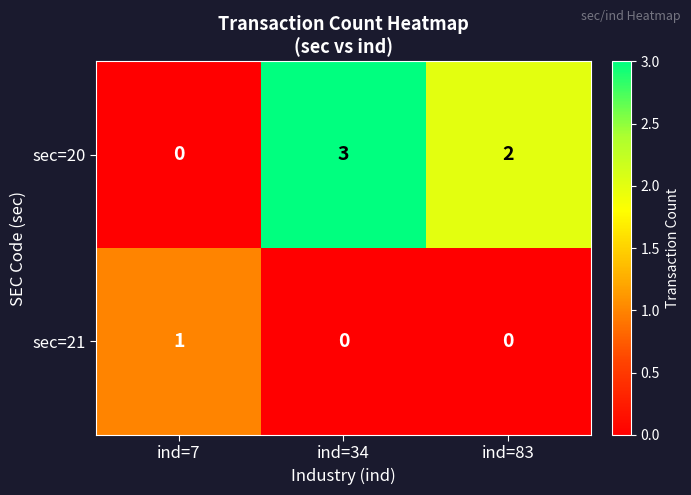

How many sec=21 values are between 0 and 1?

3